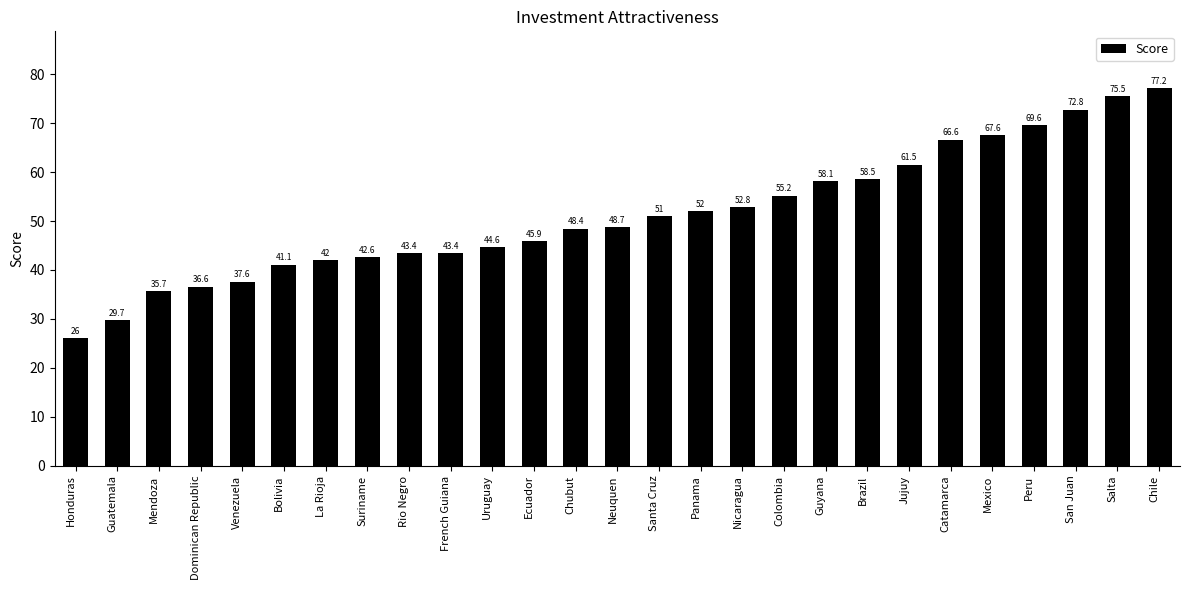

What position from the left is Bolivia?

6